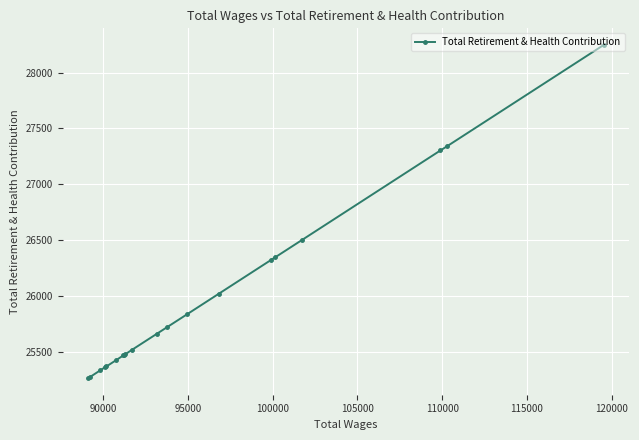

What is the value of the 14th point from the left?

26018